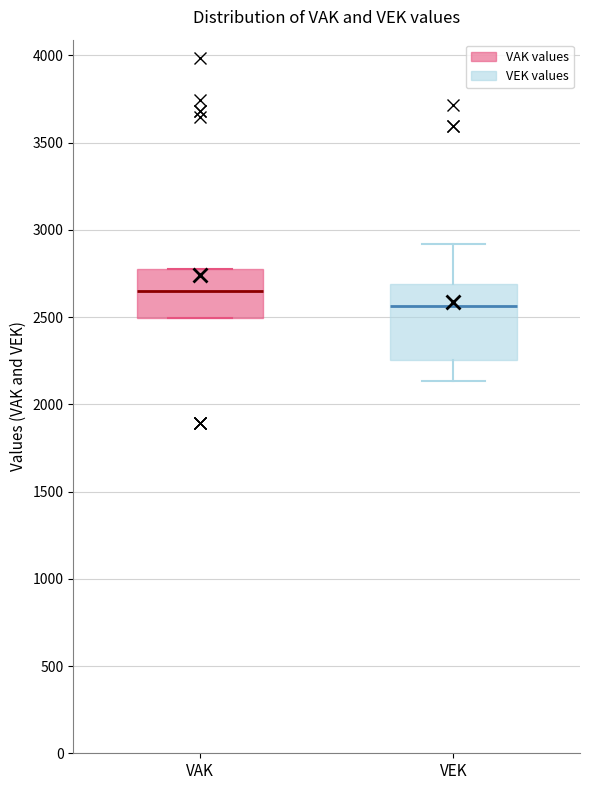

Which box is the tallest, from its lower edge to its upper edge?

VEK